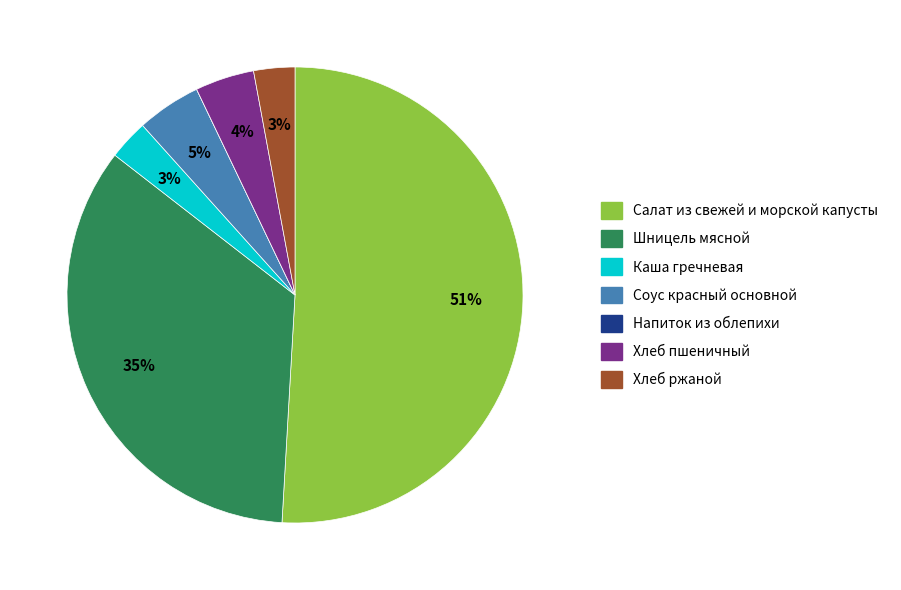

What is the majority slice?

Салат из свежей и морской капусты